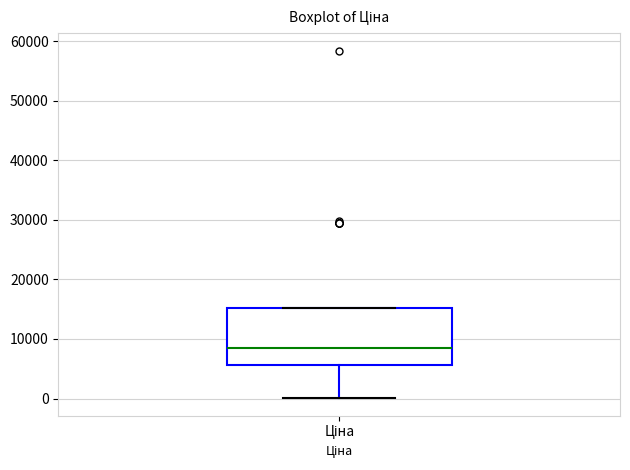

Read this box plot against the y-axis: the position of the median line, the range covered by the box, and the ends of both whiskers. The values are not printed on the chart, so give them approximately, as read against the axis.

median 8000, box 6000 to 15000, whiskers 0 to 15000